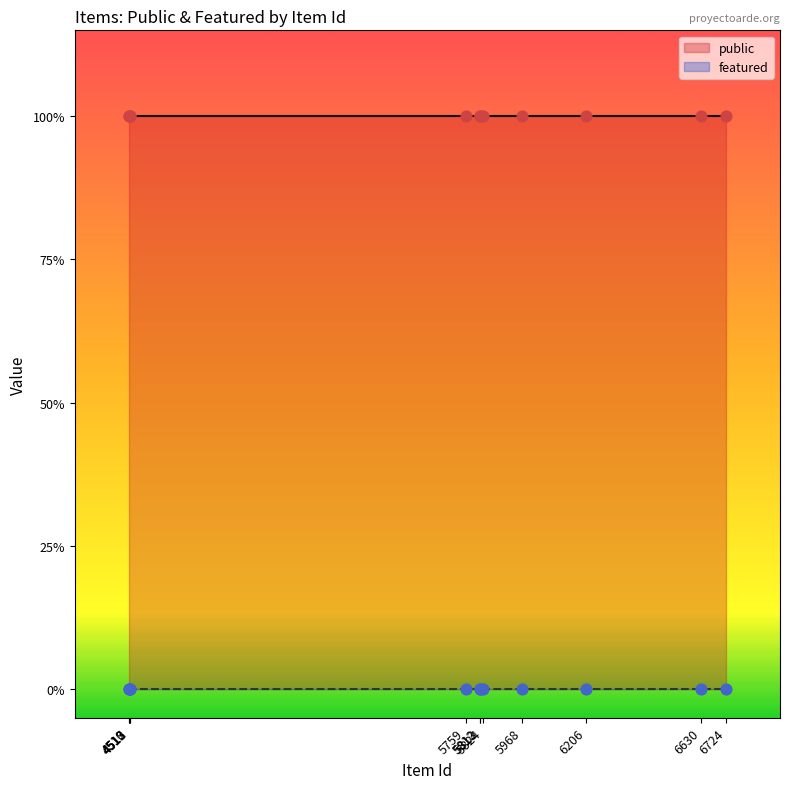

What are all the series names shown in the legend?

public, featured